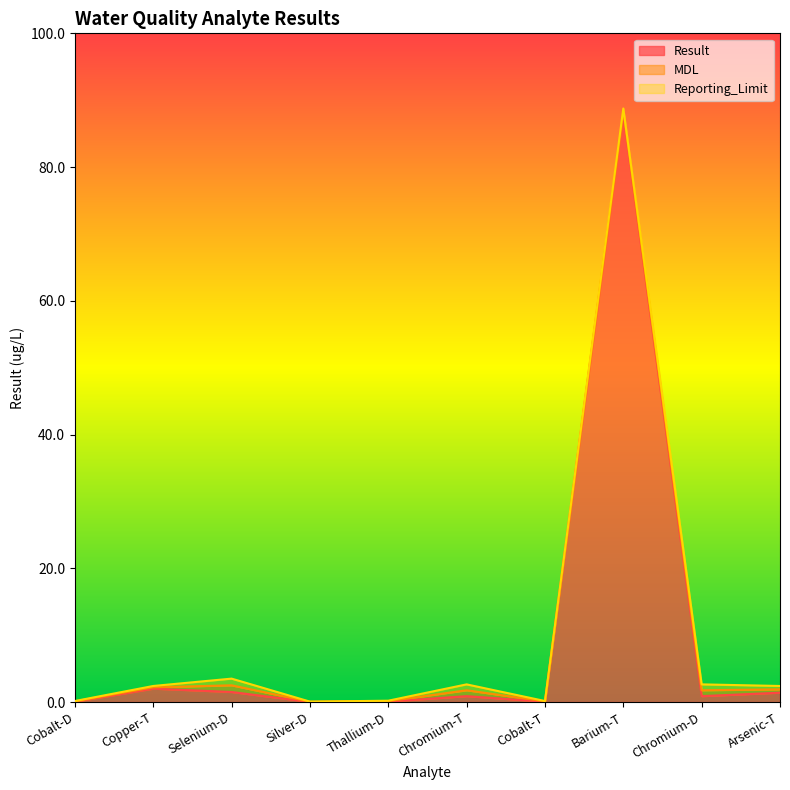

How many lines are shown in the chart?

3